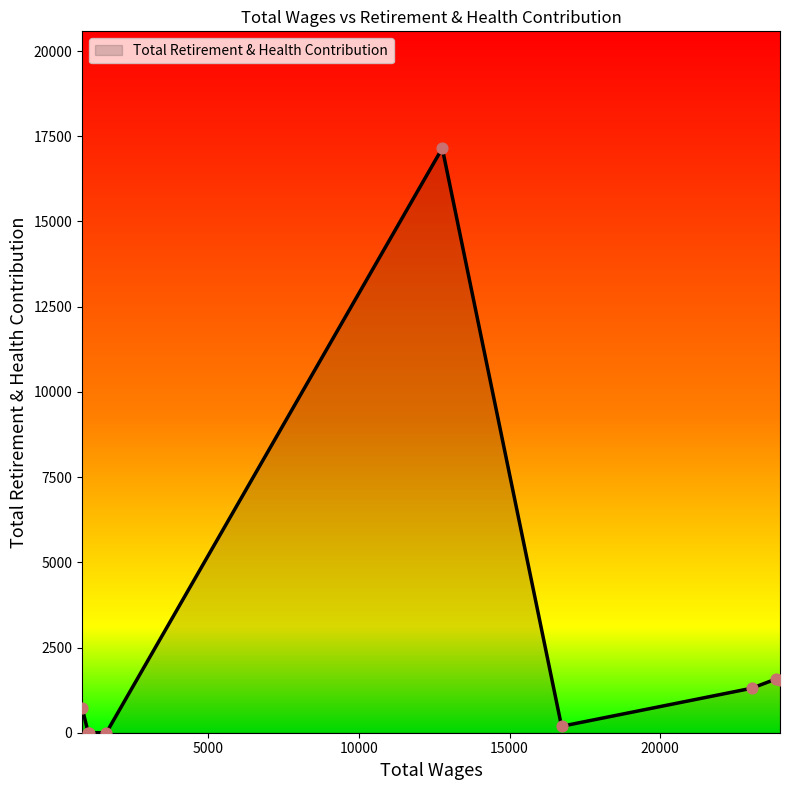

What is the difference between the maximum and minimum values?

17148